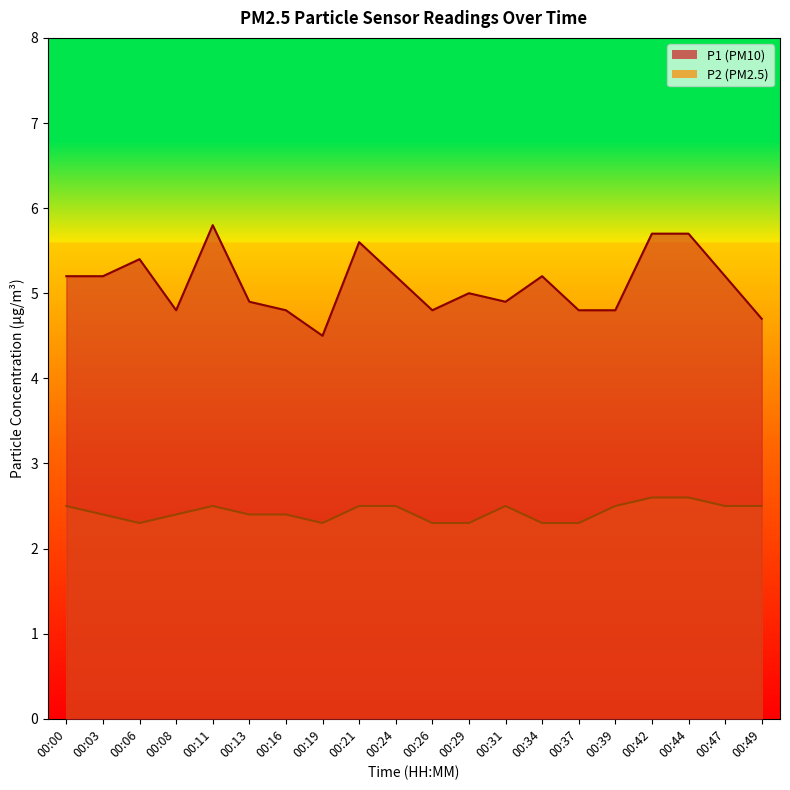

Which category has the highest value across all series?

00:11